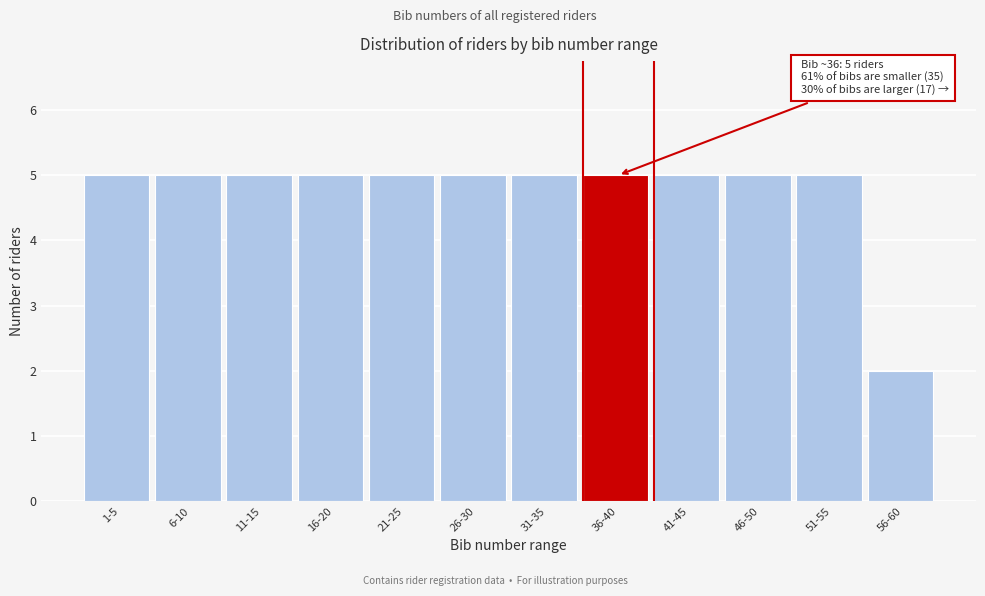

Reading left to right, list all the values displayed in this chart.

5	5	5	5	5	5	5	5	5	5	5	2